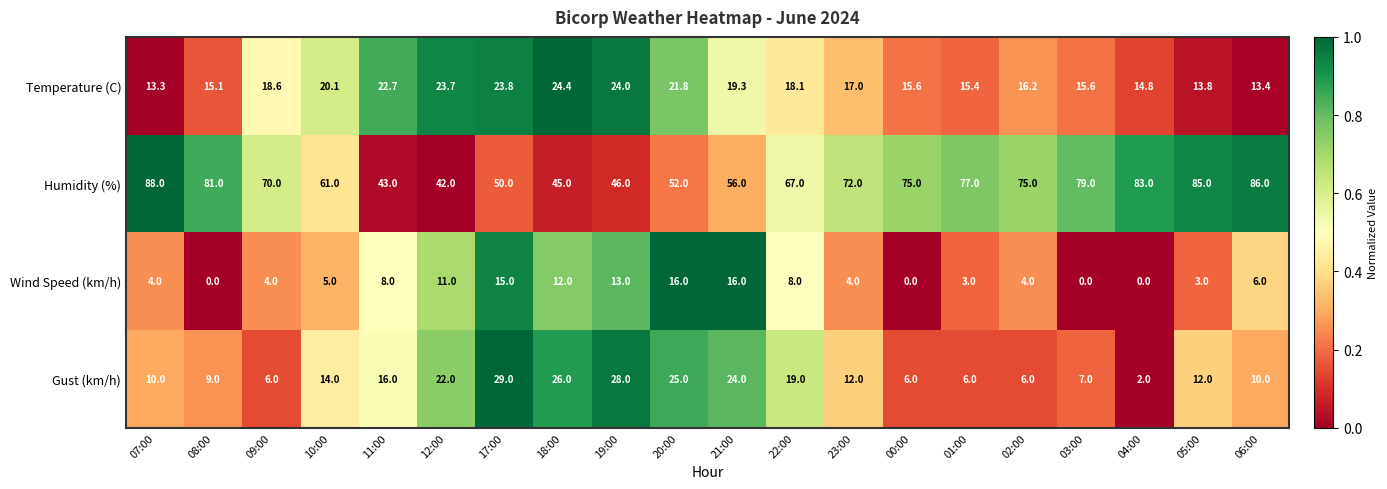

Which series has the largest total across all categories?

Humidity (%)